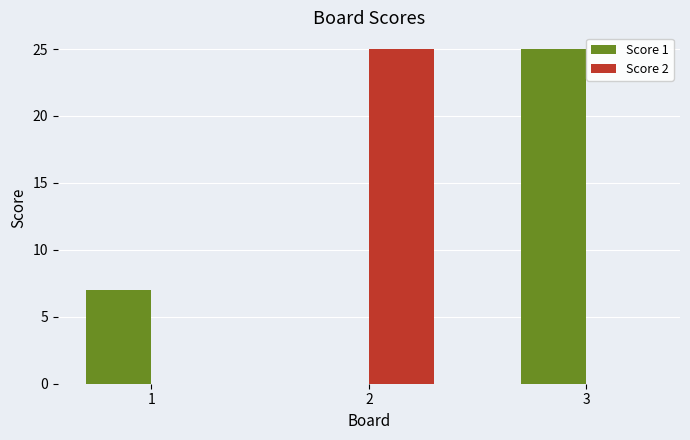

What is the spread (max minus min) of values at 2?

25